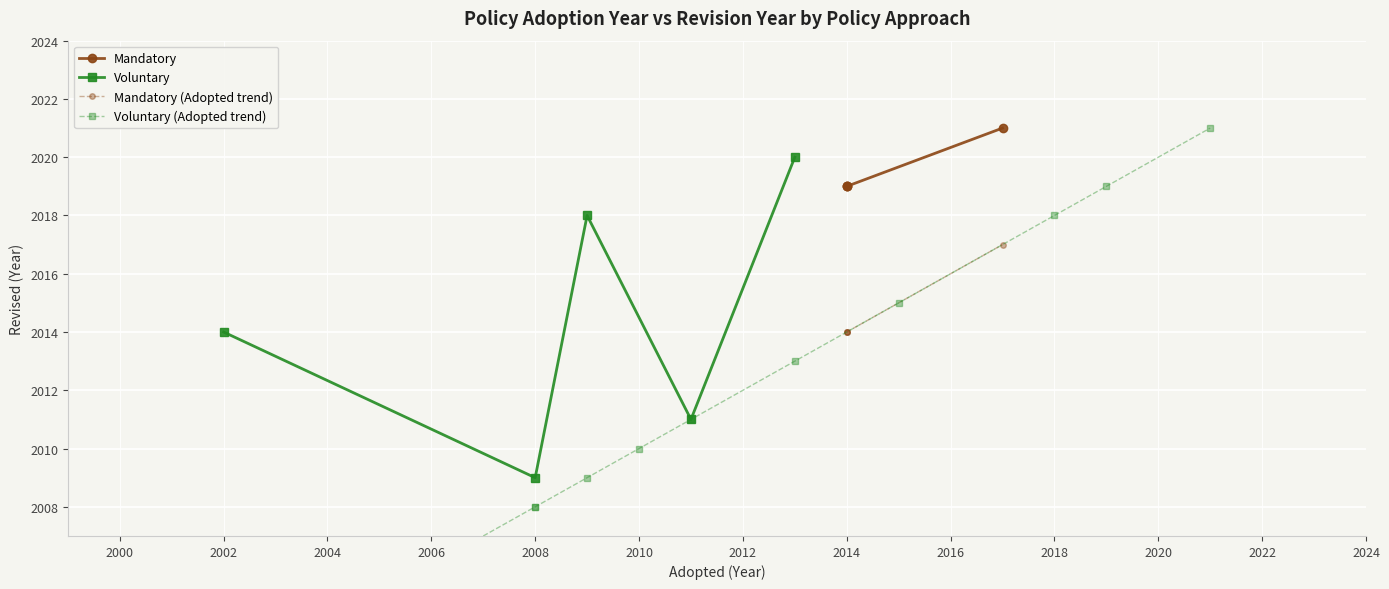

The value of Voluntary at 2008 is 3016. True or false?

False